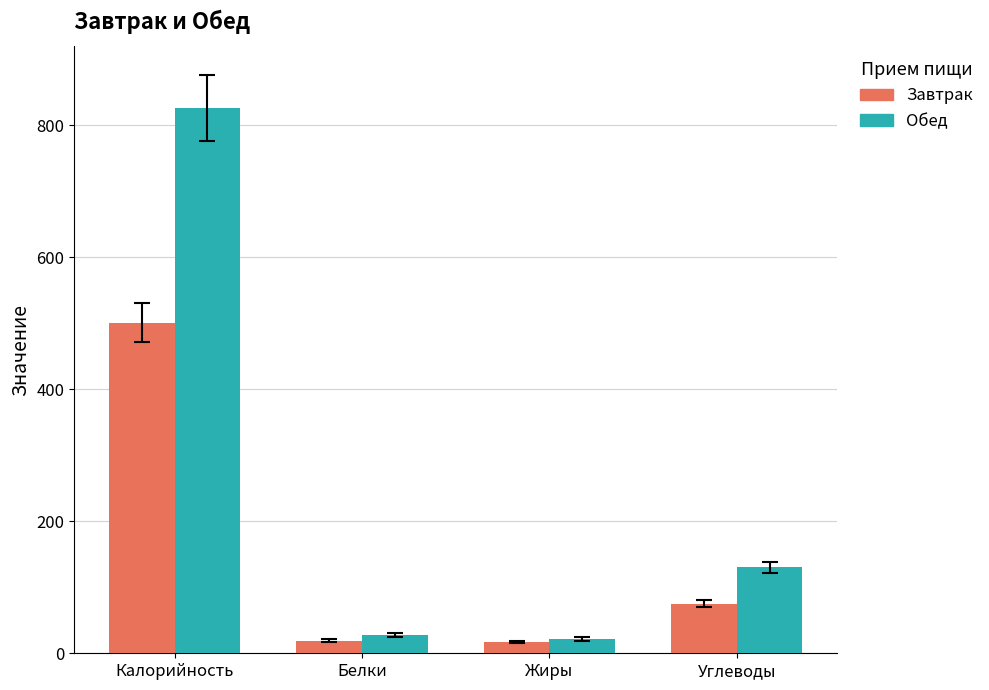

What is the difference between the Обед values at Калорийность and Углеводы?

696